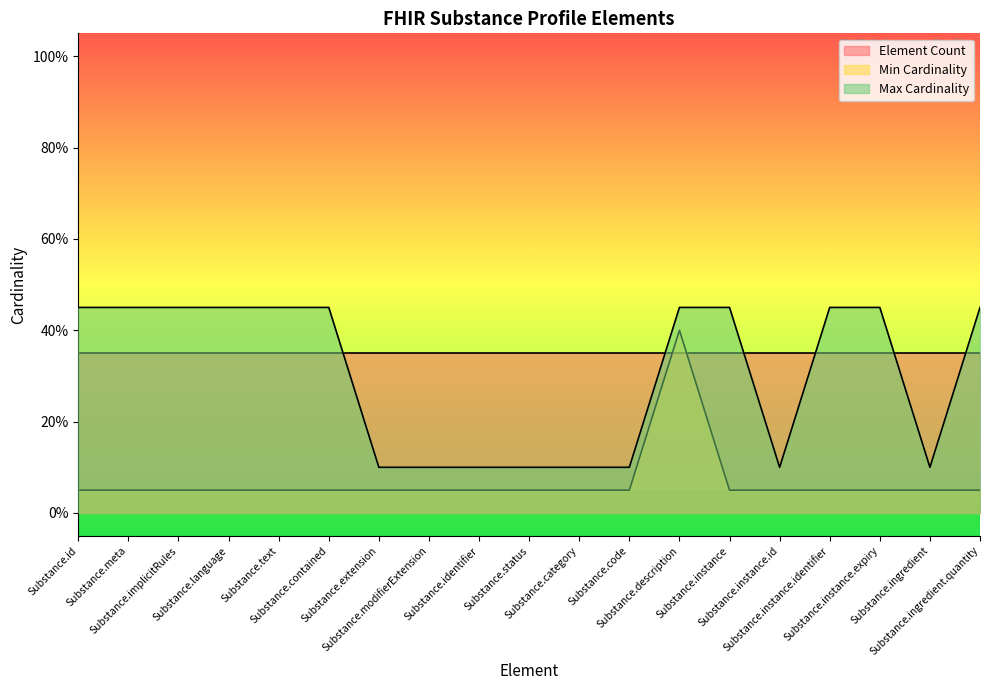

Which series has the largest total across all categories?

Element Count